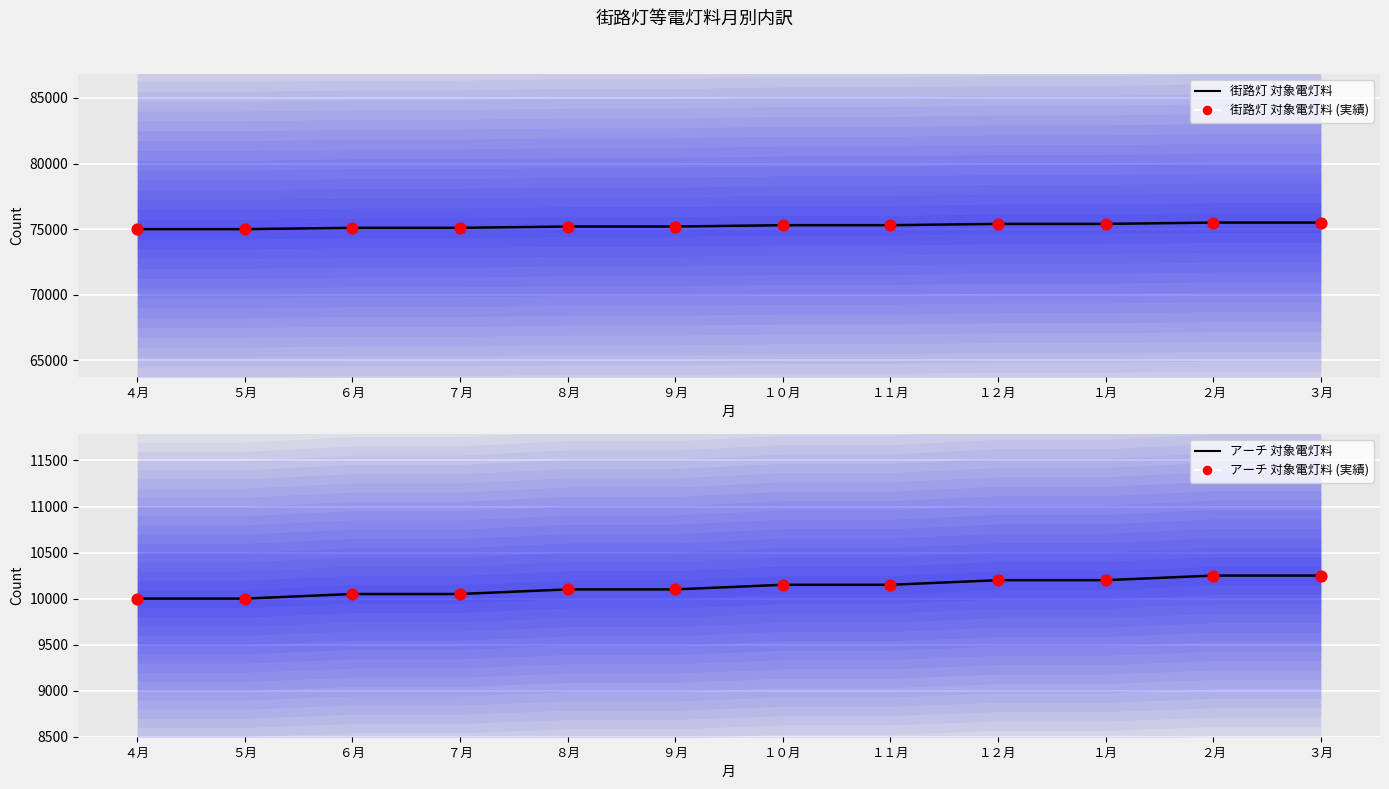

Which series reaches the minimum Y coordinate?

アーチ 対象電灯料